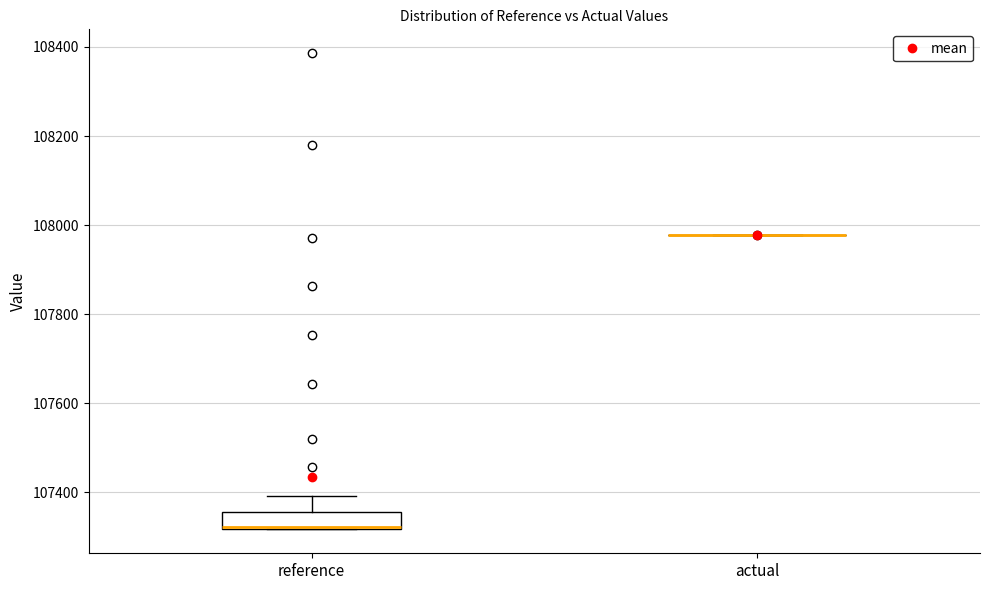

Reading left to right, transcribe this box plot: for each box, give where its median line is, the range the box spans, and where its two whiskers end, as read against the y-axis. The values are not printed on the chart, so give them approximately, as read against the axis.

reference: median 107320, box 107320 to 107360, whiskers 107320 to 107400
actual: box collapsed to a line at 107980, whiskers 107980 to 107980